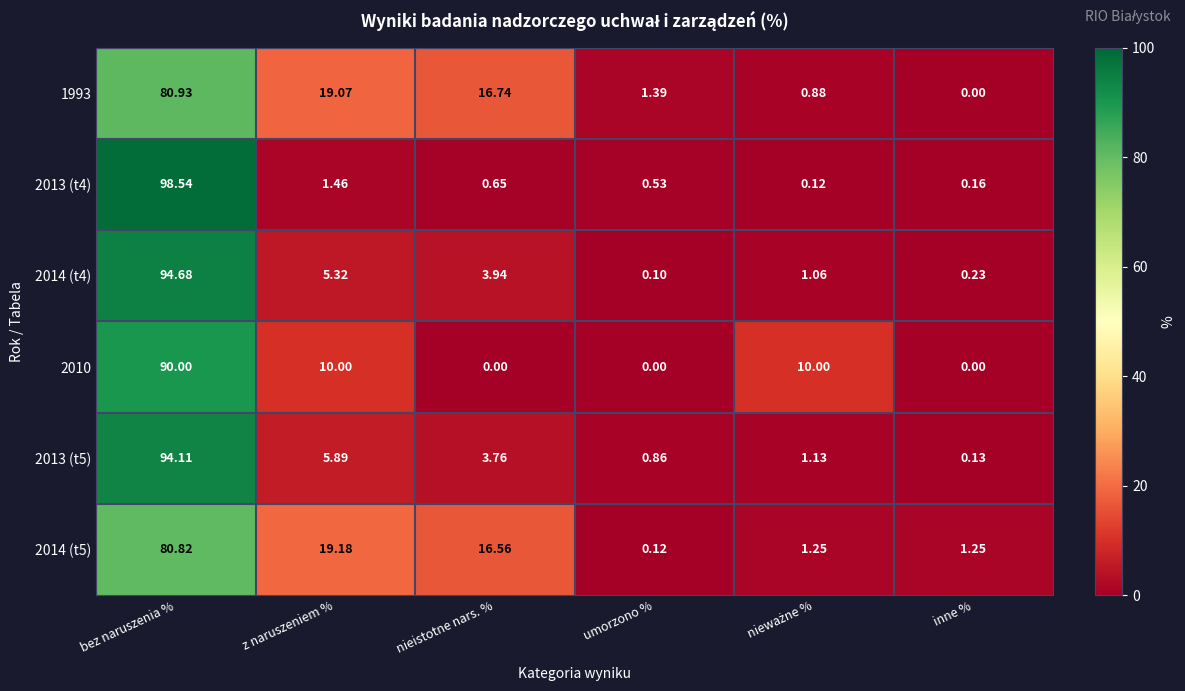

Which series has the widest spread of values?

2013 (t4)